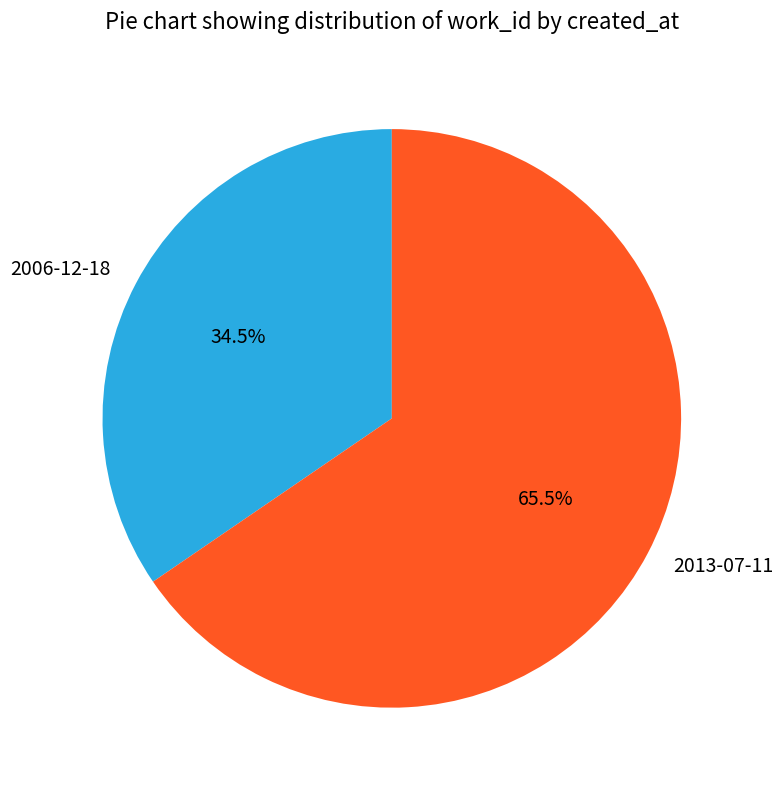

Combined, do 2013-07-11 and 2006-12-18 account for over 50%?

Yes